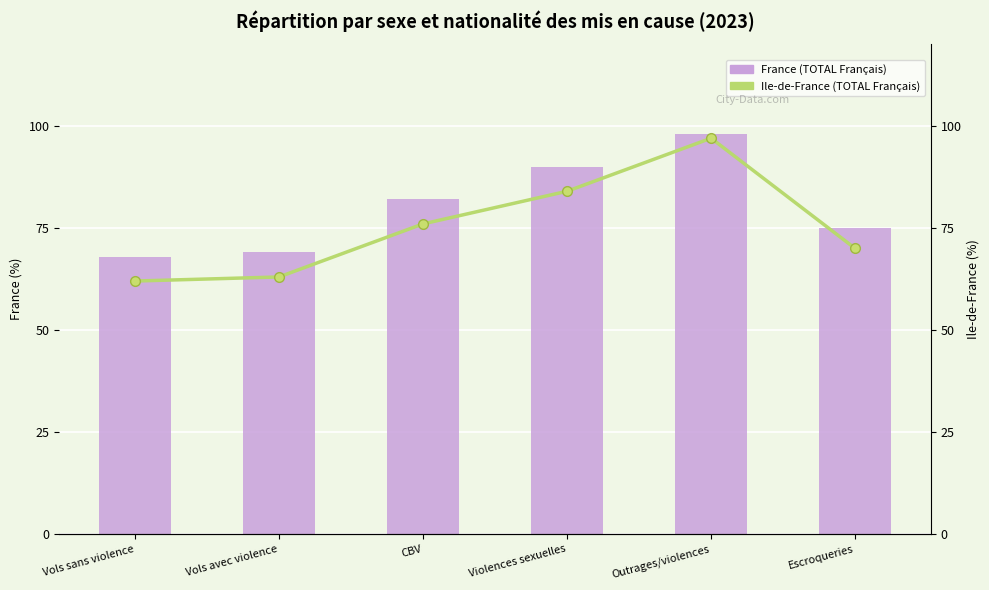

Which series changed the most between CBV and Violences sexuelles?

France (TOTAL Français)